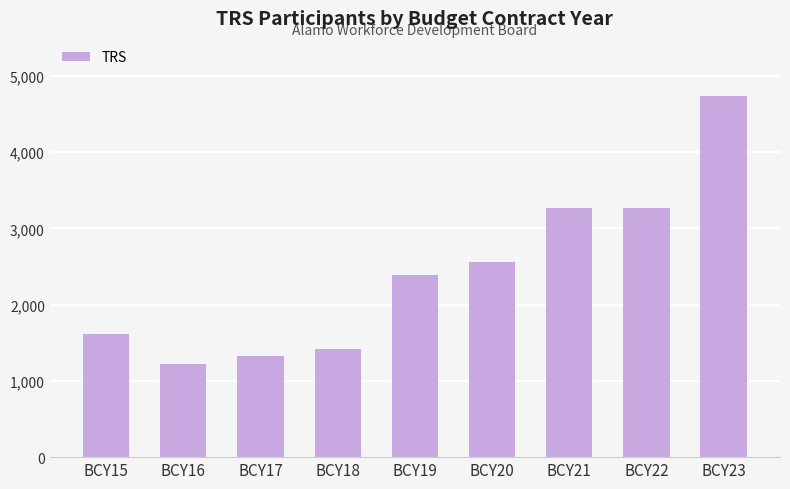

What is the value of the 9th bar from the left?

4739